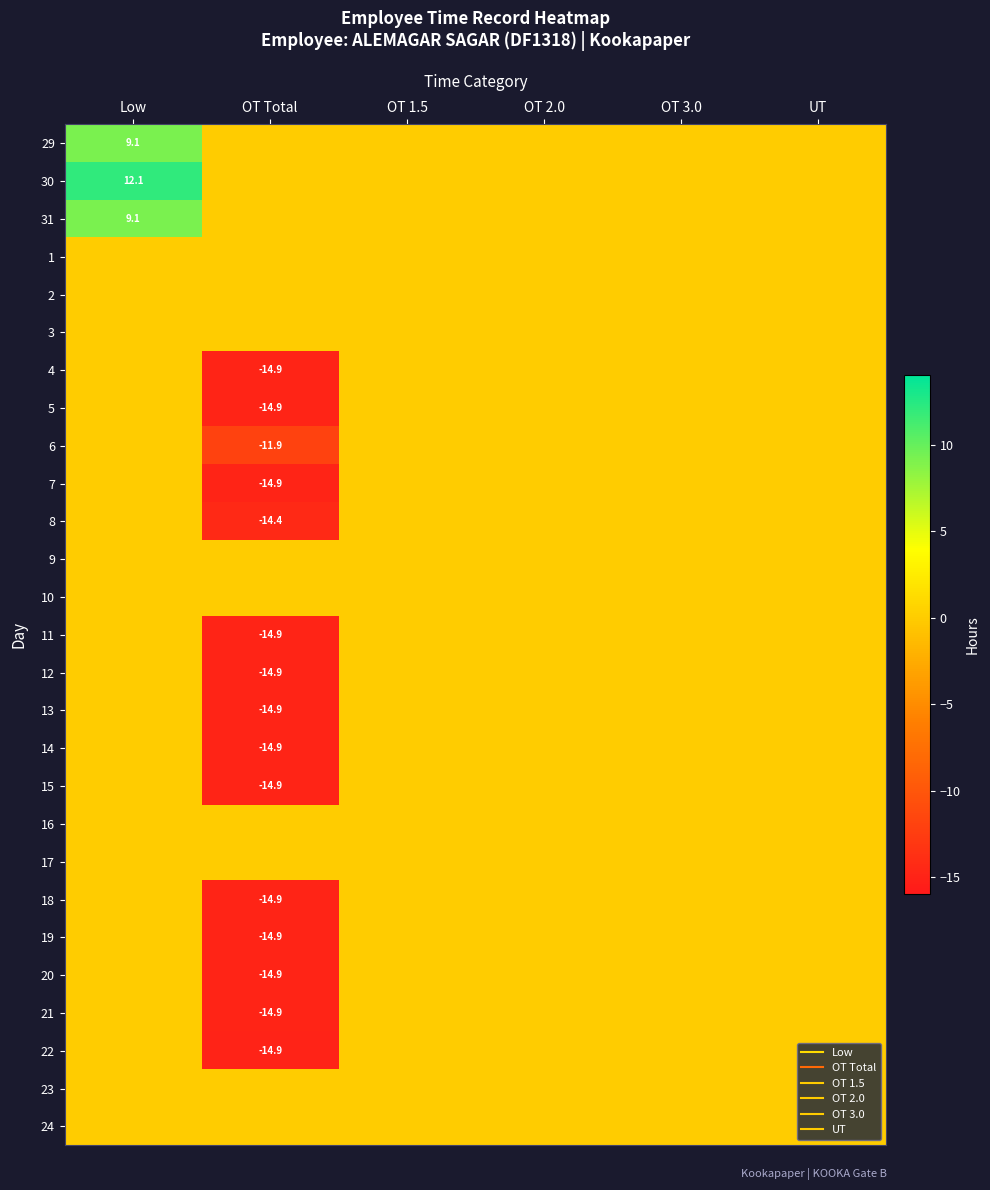

How many distinct data groups are displayed?

27